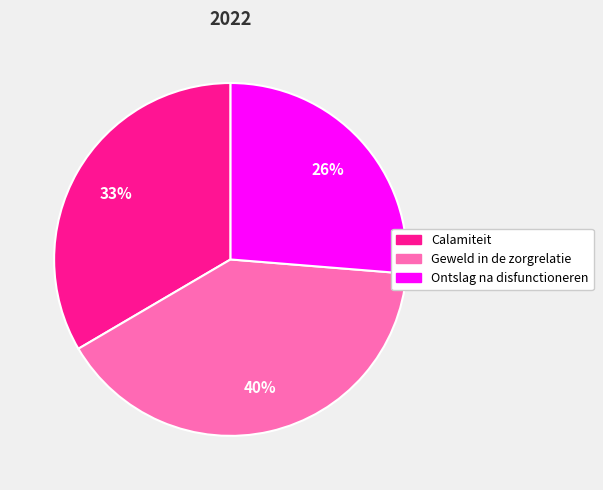

Combined, do Ontslag na disfunctioneren and Geweld in de zorgrelatie account for over 50%?

Yes